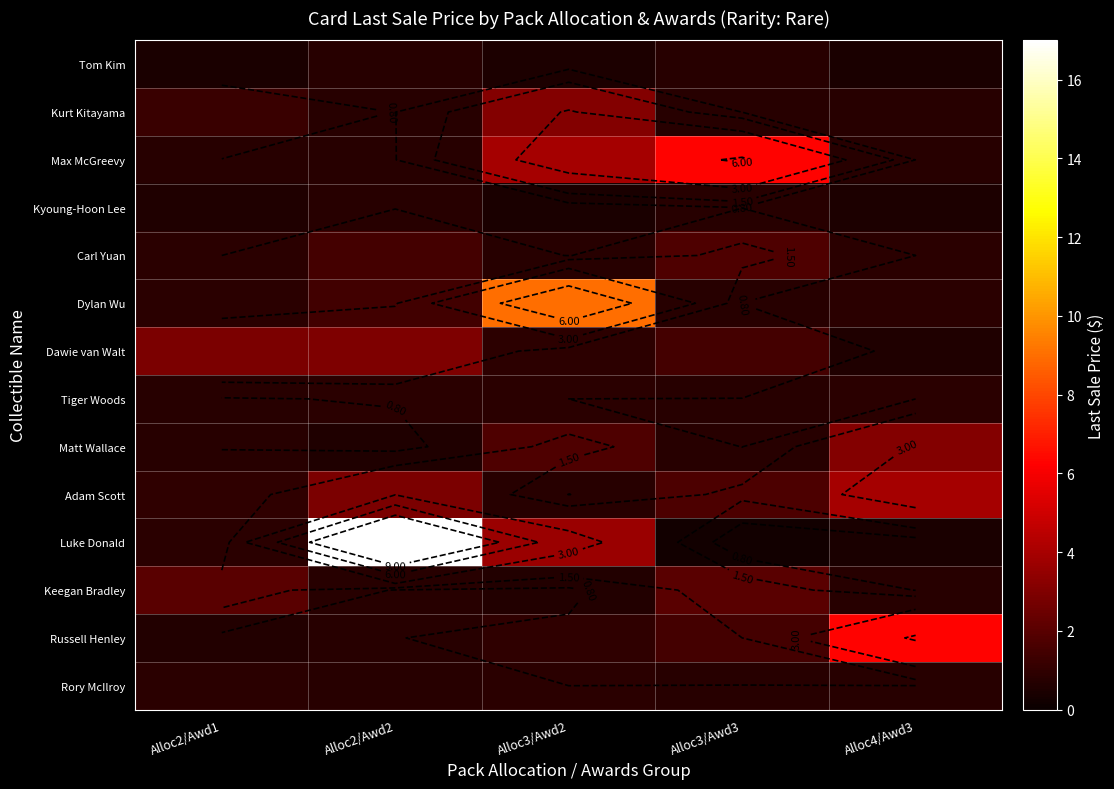

What is the spread (max minus min) of values at Alloc3/Awd3?

6.1